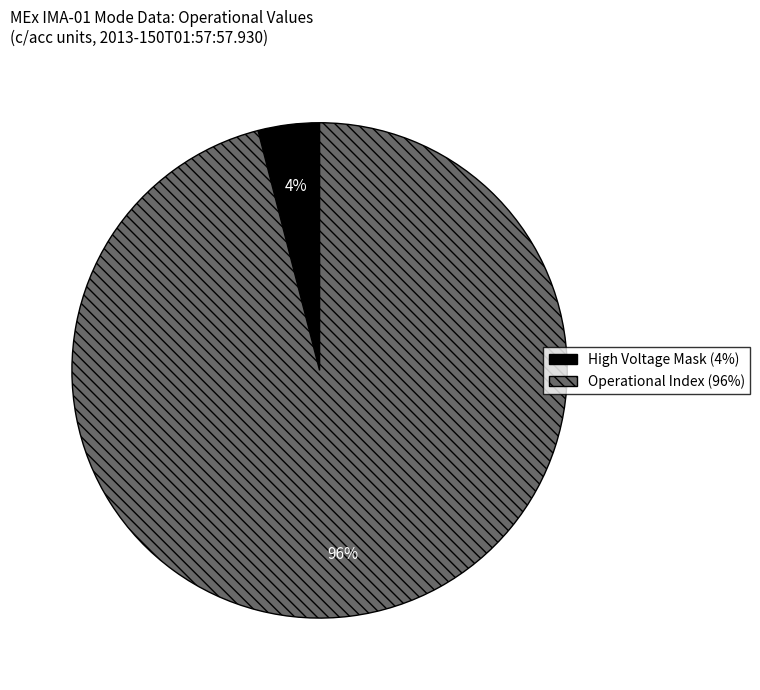

Is there any slice that represents more than half of the pie?

Yes